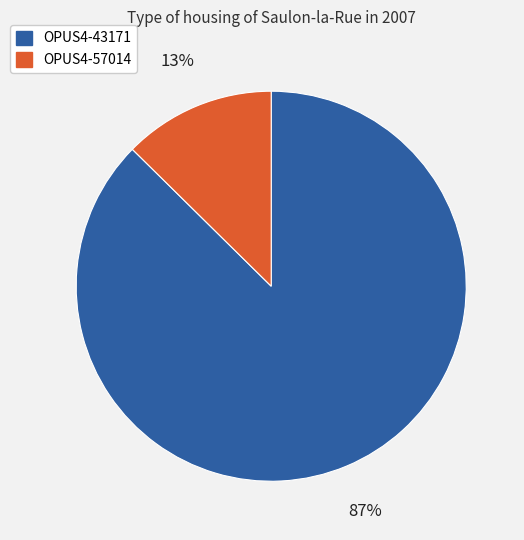

What is the ratio of the value at OPUS4-57014 to the value at OPUS4-43171?

0.1